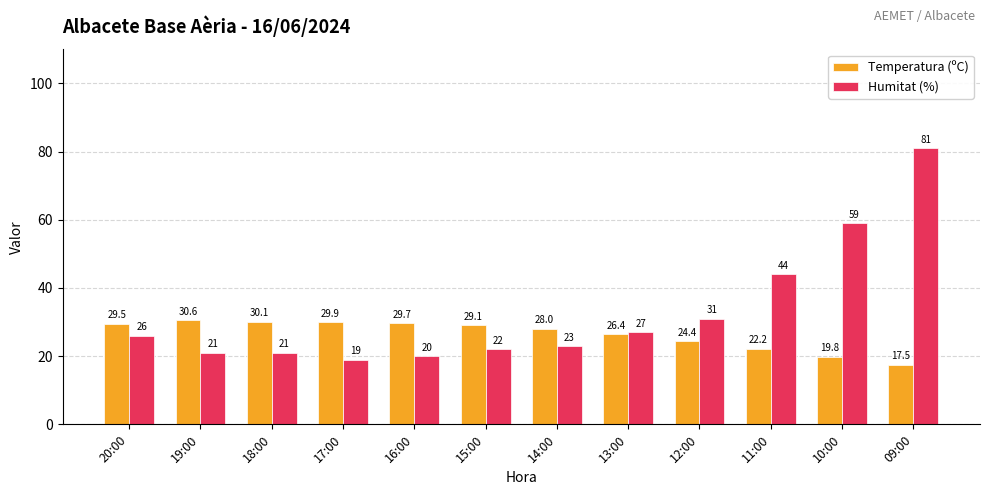

What is the value of the Humitat (%) bar at the 9th from the left?

31.0